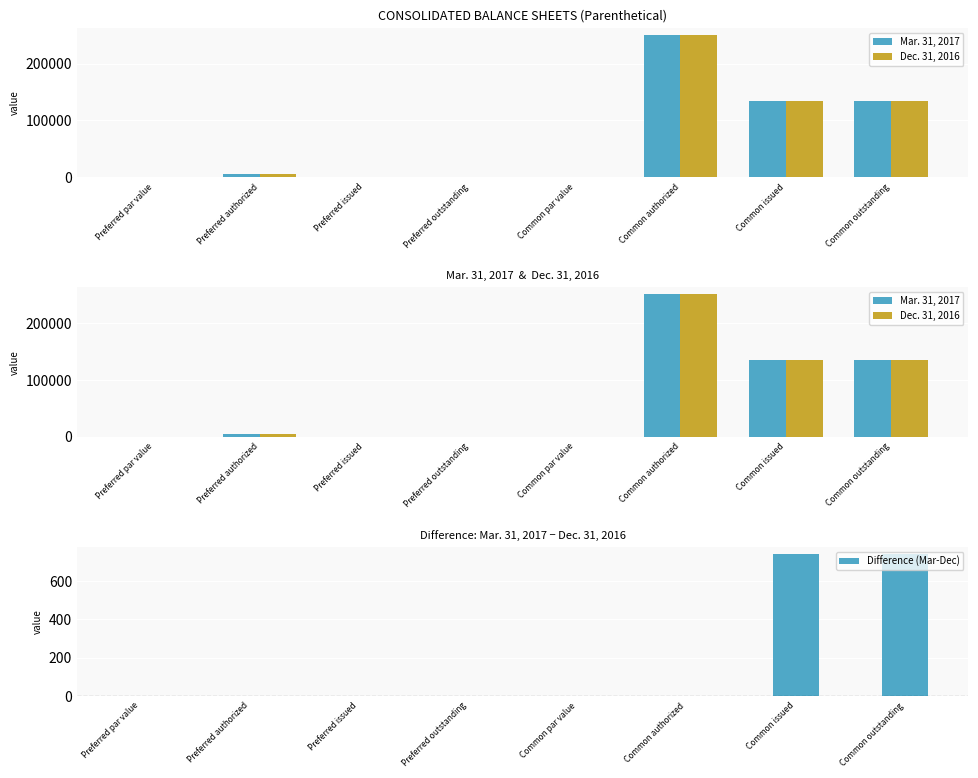

At how many categories does at least one series exceed 105510?

3